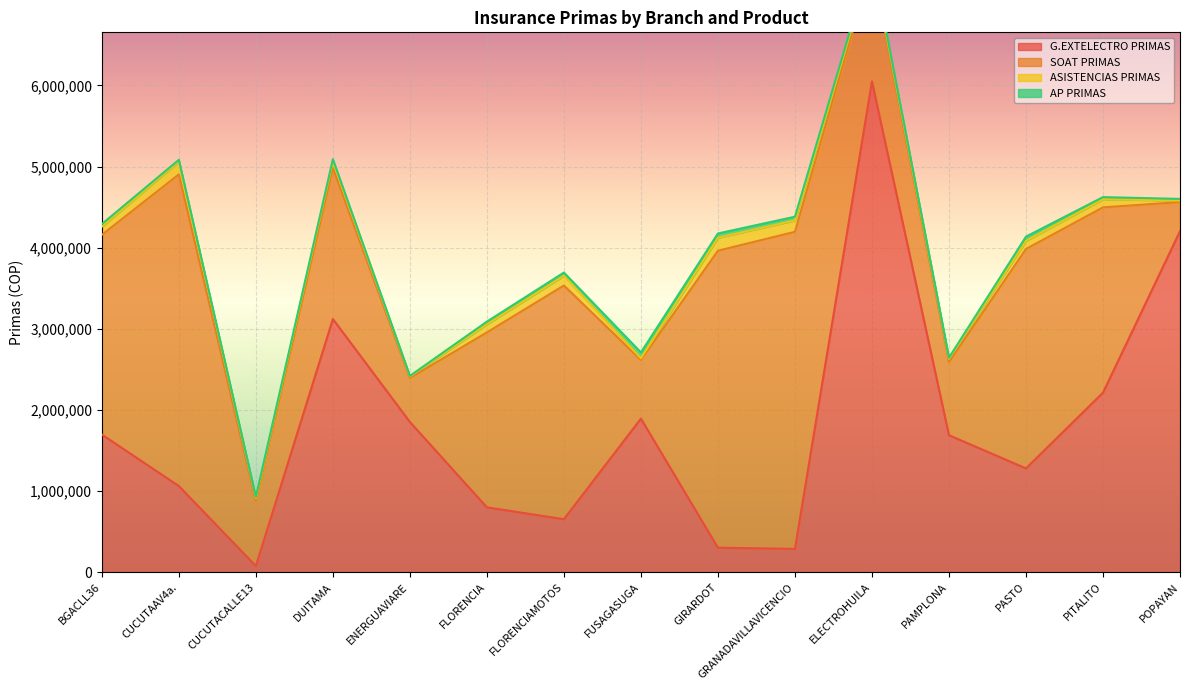

Where is the first local minimum for SOAT PRIMAS?

CUCUTACALLE13